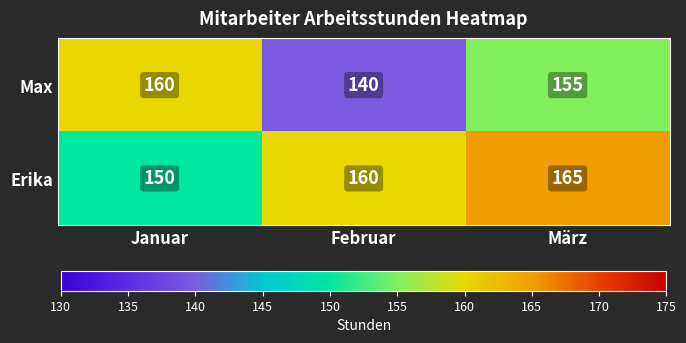

Which series changed the most between Februar and März?

Max